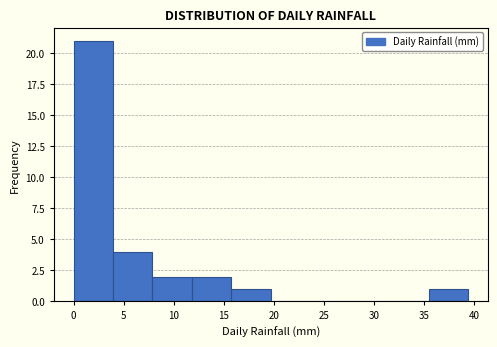

Reading left to right, transcribe this chart: for each bar, give the range it covers on the x-axis and its height. Neither the bar edges nor the heights are printed on the chart, so give them approximately, as read against the axes.

0.0 to 4.0: 21
4.0 to 8.0: 4
8.0 to 12.0: 2
12.0 to 16.0: 2
16.0 to 19.5: 1
19.5 to 23.5: 0
23.5 to 27.5: 0
27.5 to 31.5: 0
31.5 to 35.5: 0
35.5 to 39.5: 1